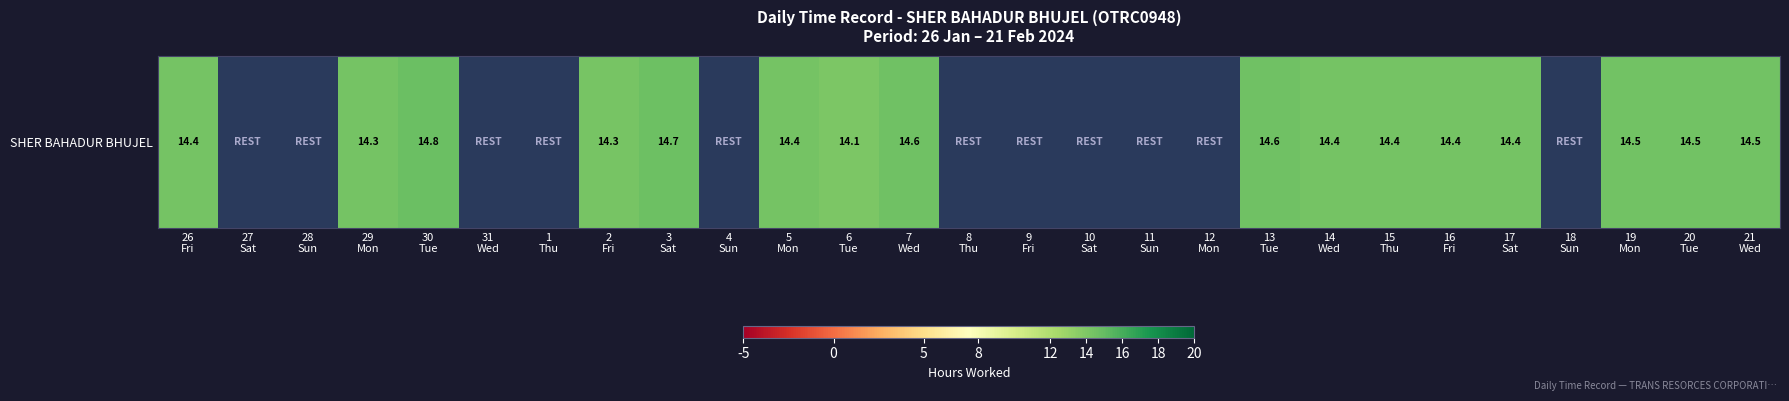

Which category has the highest value across all series?

30
Tue